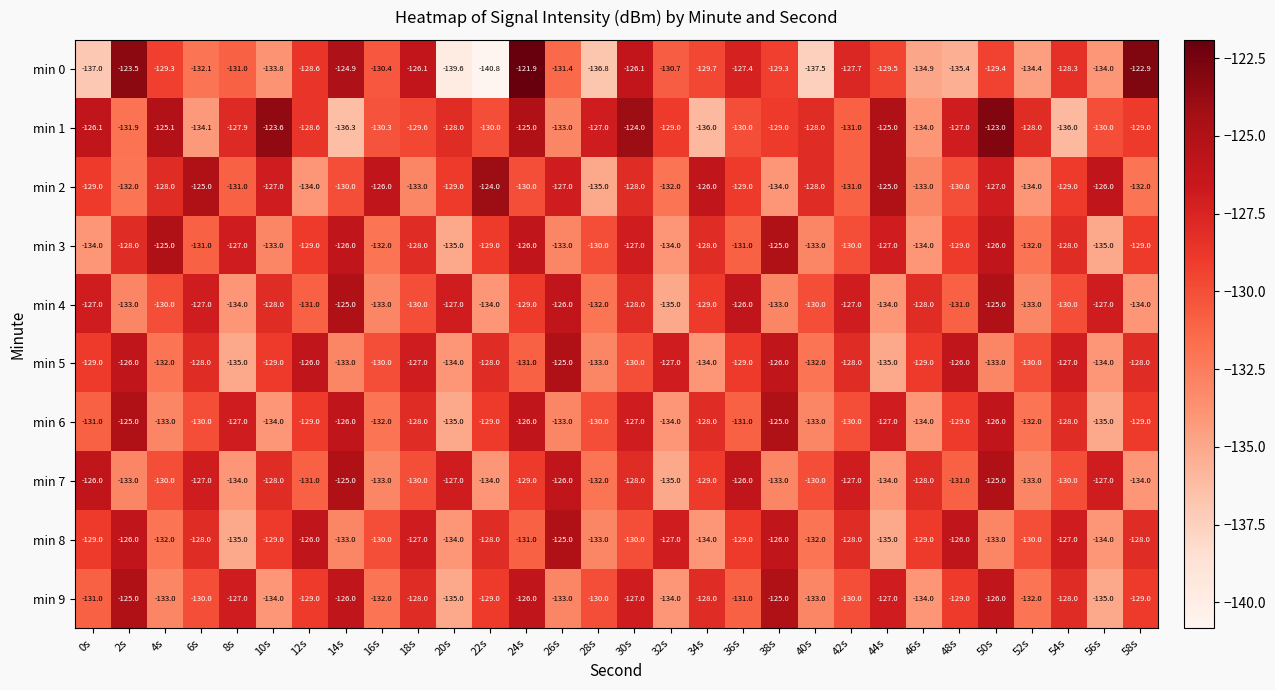

What is the sum of all min 1 values?

-3875.5